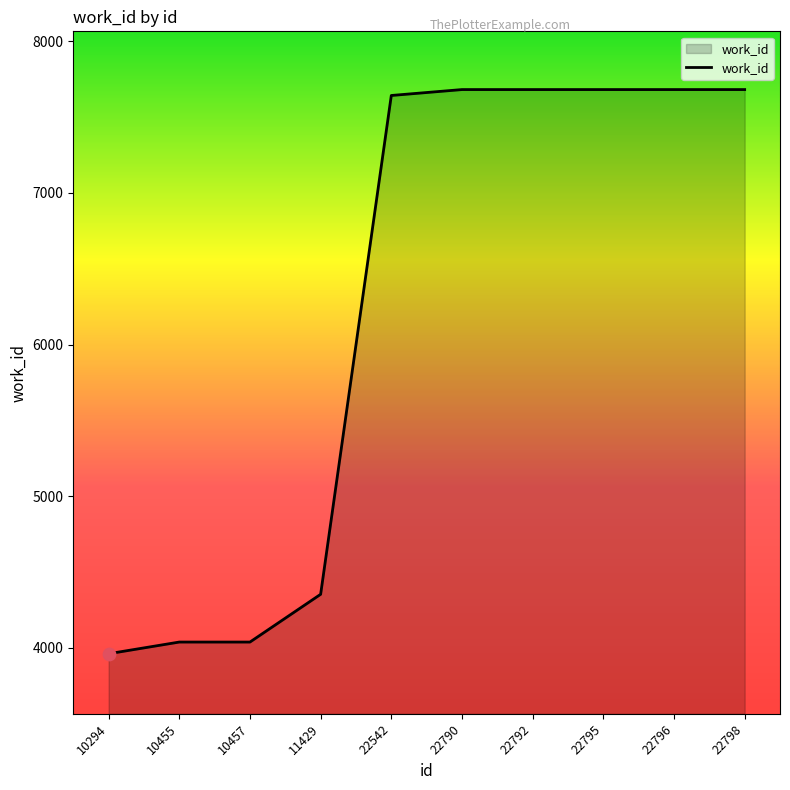

What is the change in value from 10457 to 22795?

+3644